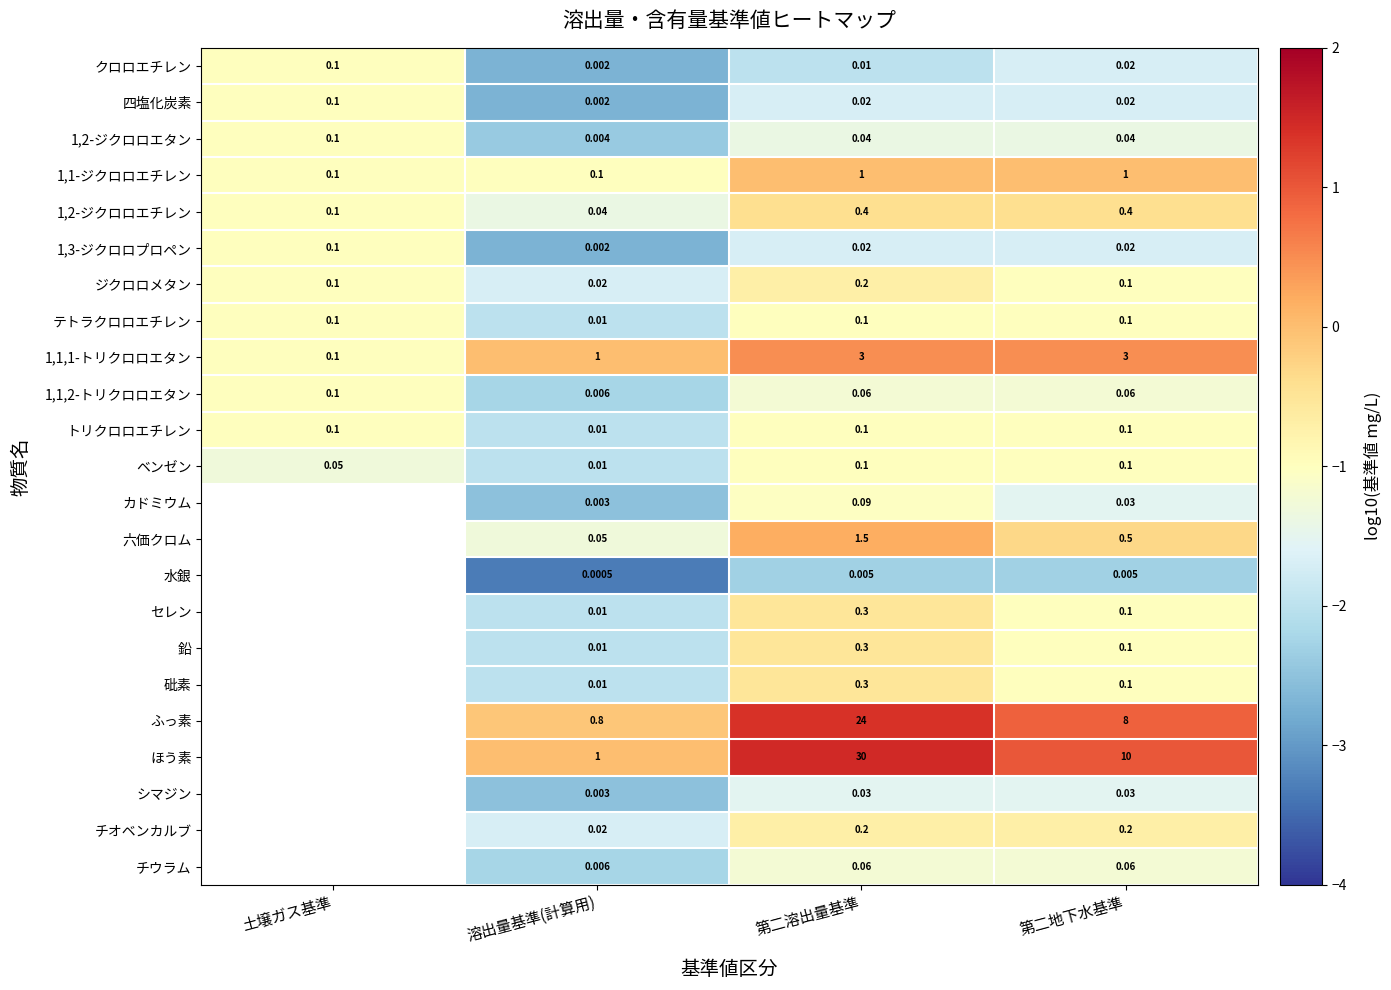

Is the value of クロロエチレン at 土壌ガス基準 greater than the value of 1,1,1-トリクロロエタン at 第二地下水基準?

No